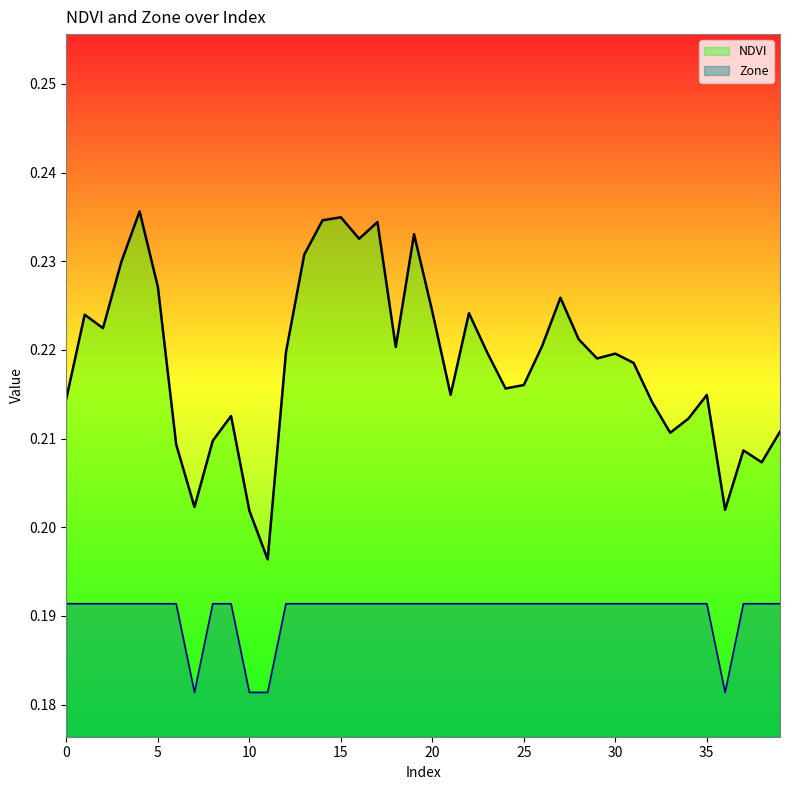

True or false: NDVI has a value of 0.1 at 11.

False